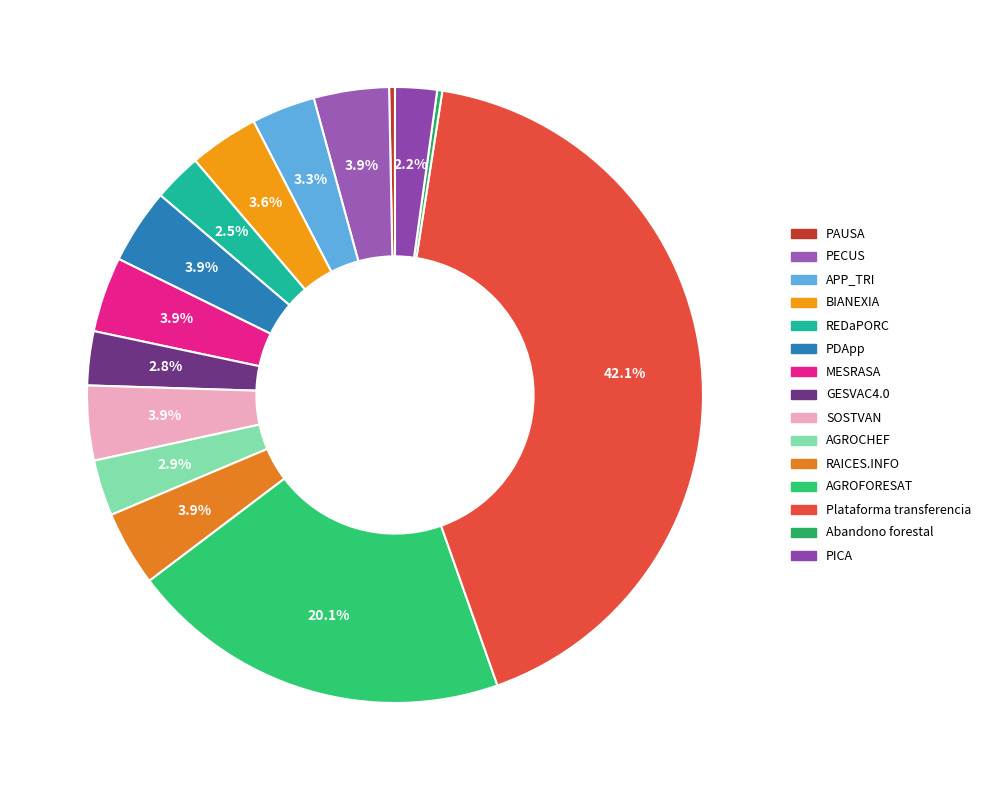

True or false: PAUSA accounts for 0% of the total.

True